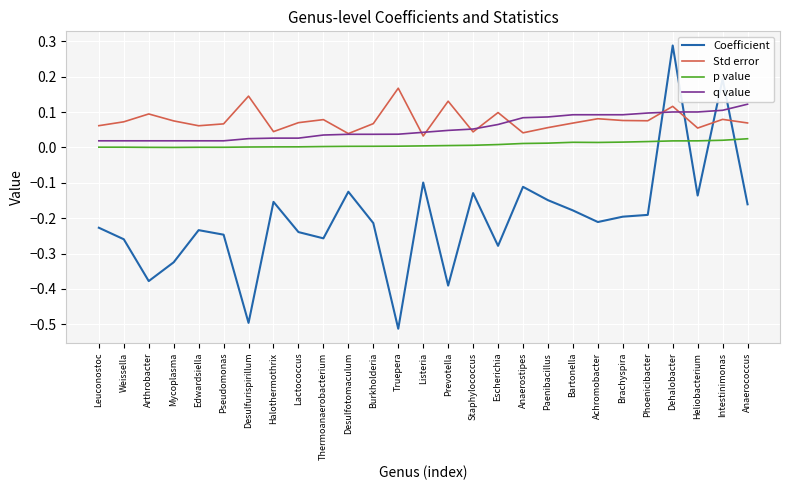

Between Burkholderia and Escherichia, which series saw the biggest shift?

Coefficient